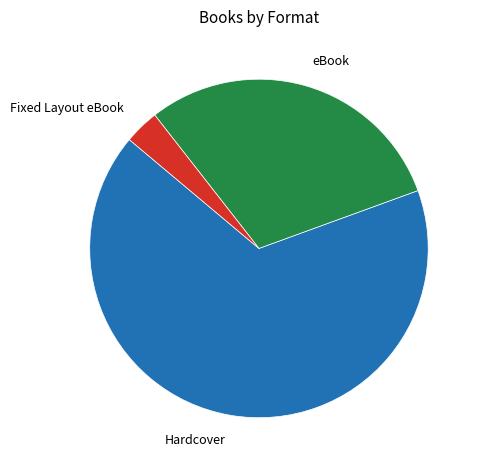

Combined, do eBook and Fixed Layout eBook account for over 50%?

No